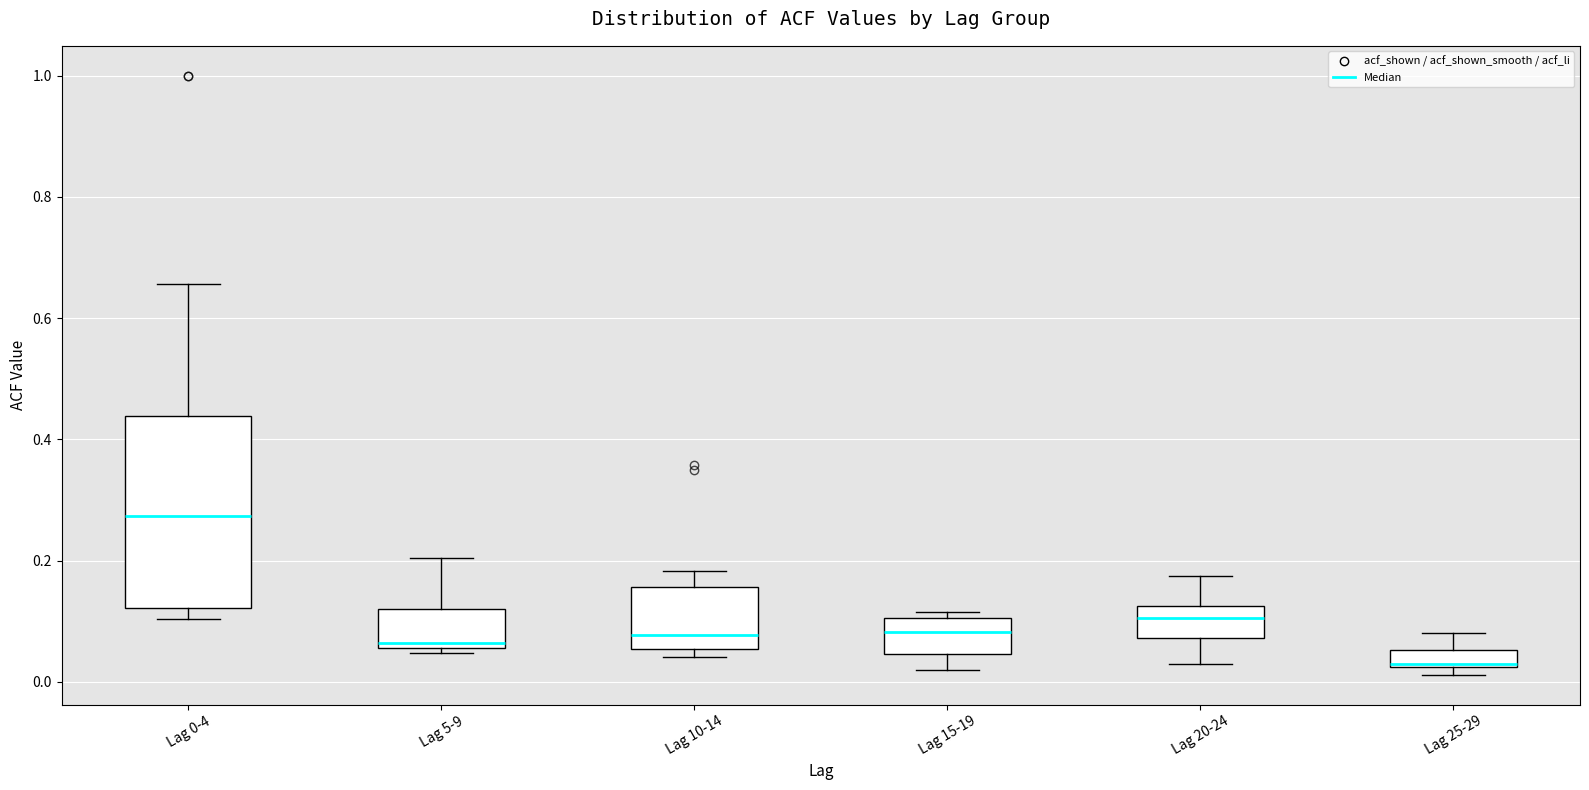

Which box's median line is the highest?

Lag 0-4